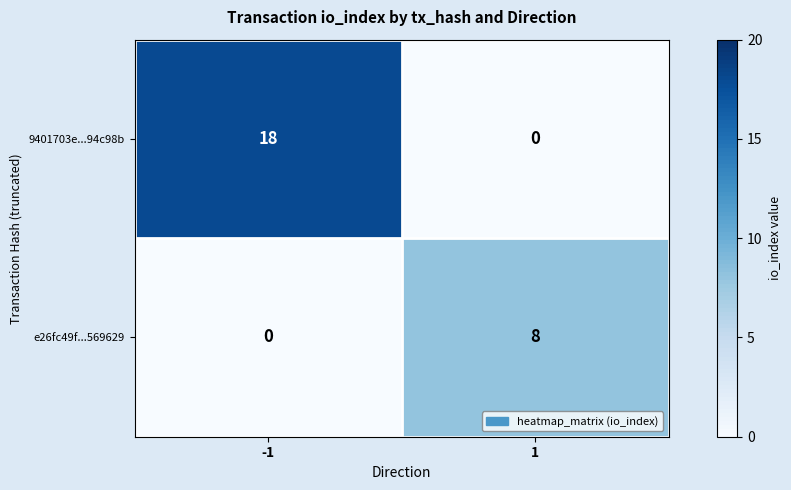

Is the value of 9401703e...94c98b at -1 greater than the value of e26fc49f...569629 at 1?

Yes